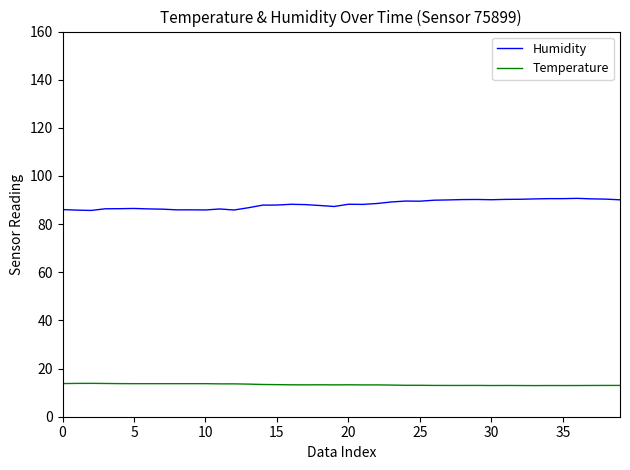

True or false: Humidity and Temperature intersect in this chart.

False